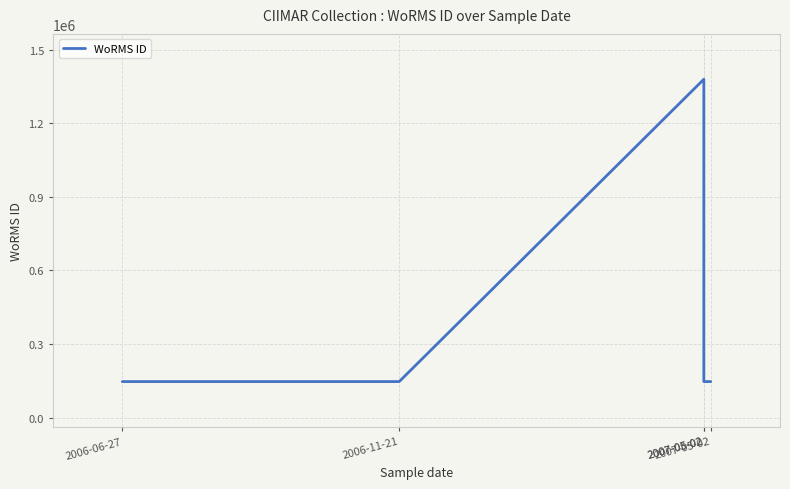

The chart shows a value of 146623 at 2007-05-02. True or false?

True